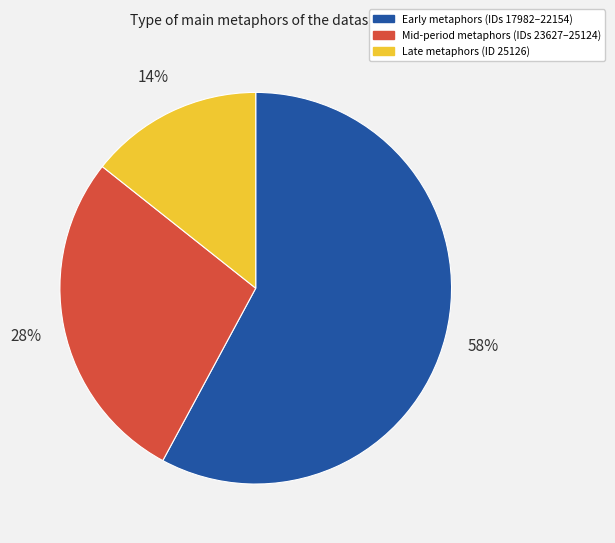

Is there any slice that represents more than half of the pie?

Yes